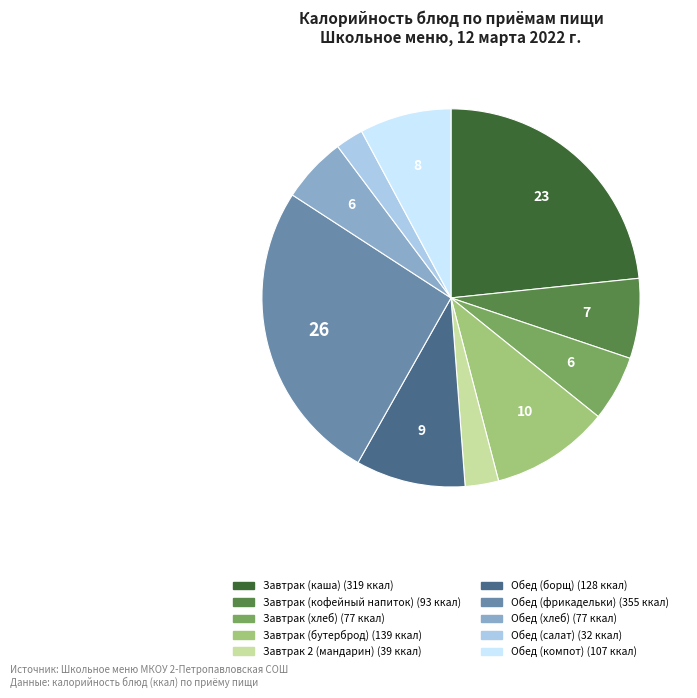

Is it true that Завтрак (бутерброд) is 10% of the pie?

True